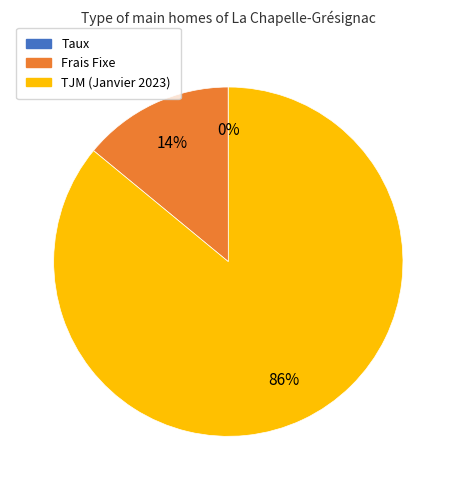

Is it true that Frais Fixe is 5% of the pie?

False